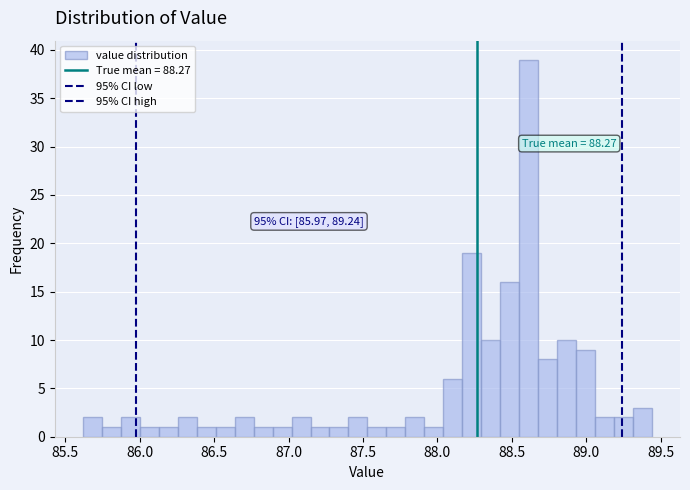

Around what value on the x-axis is the tallest bar? Give the approximate position of its centre, as read against the axis.

88.60